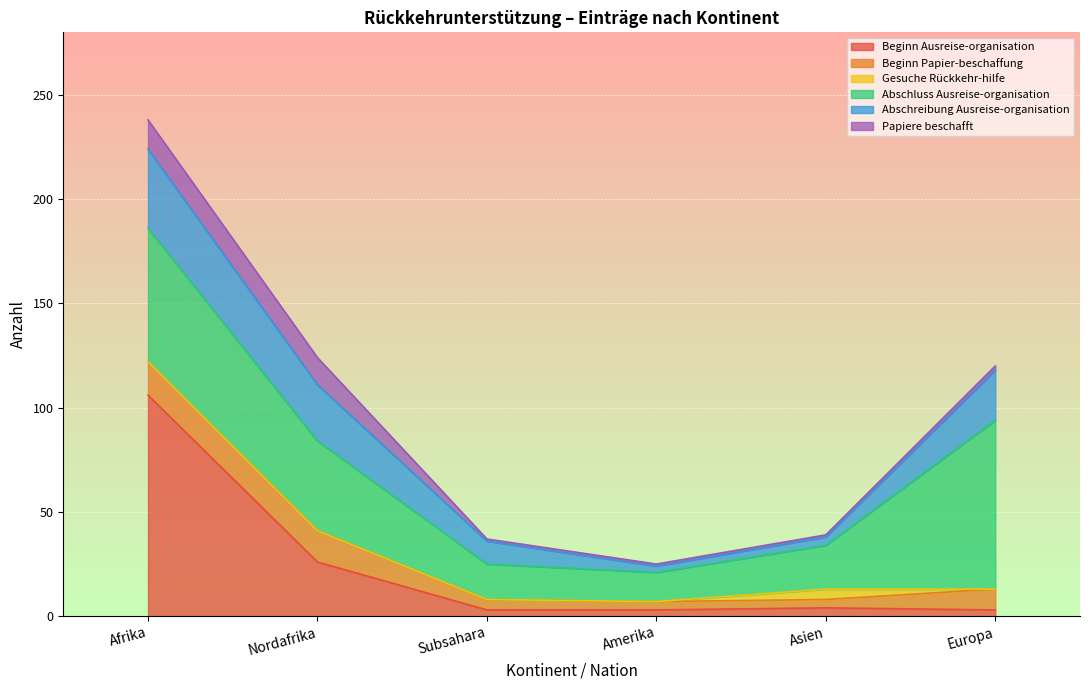

What is the maximum value for Beginn Ausreise-organisation?

106